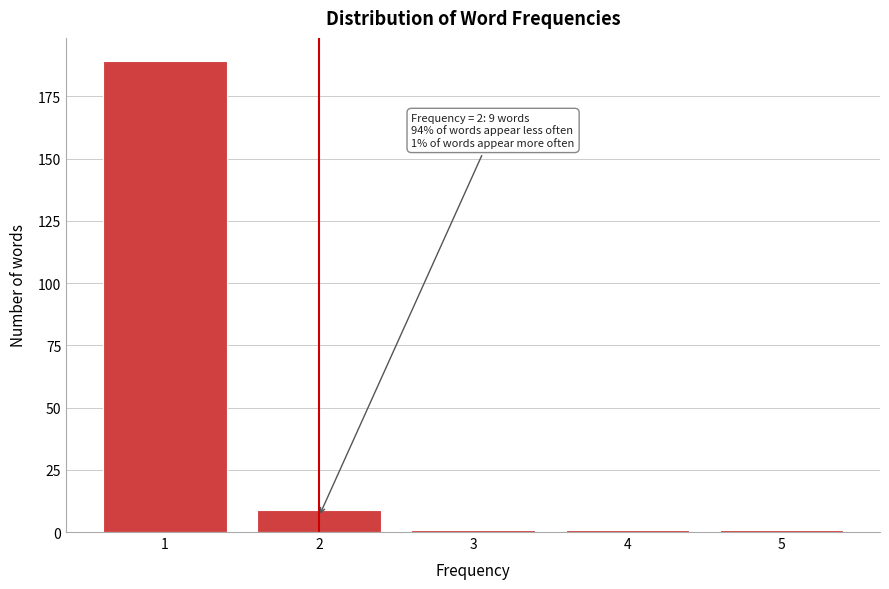

Reading left to right, what are all the values shown in this chart?

1=189	2=9	3=1	4=1	5=1